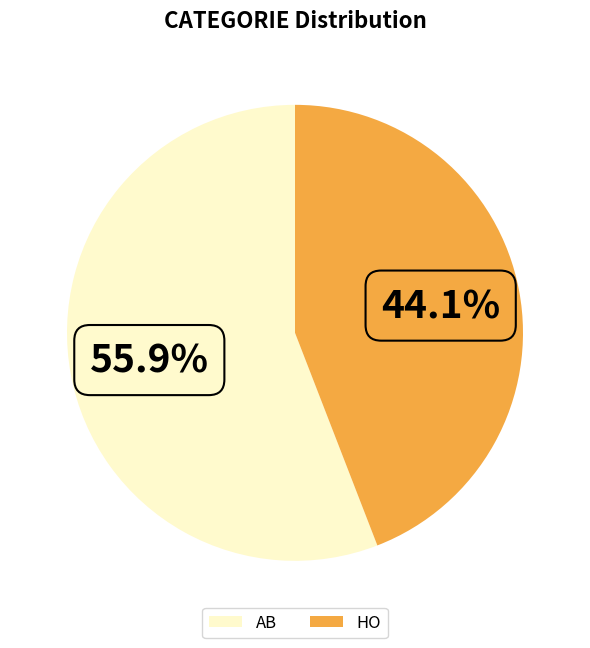

Do HO and AB together represent more than half of the pie?

Yes